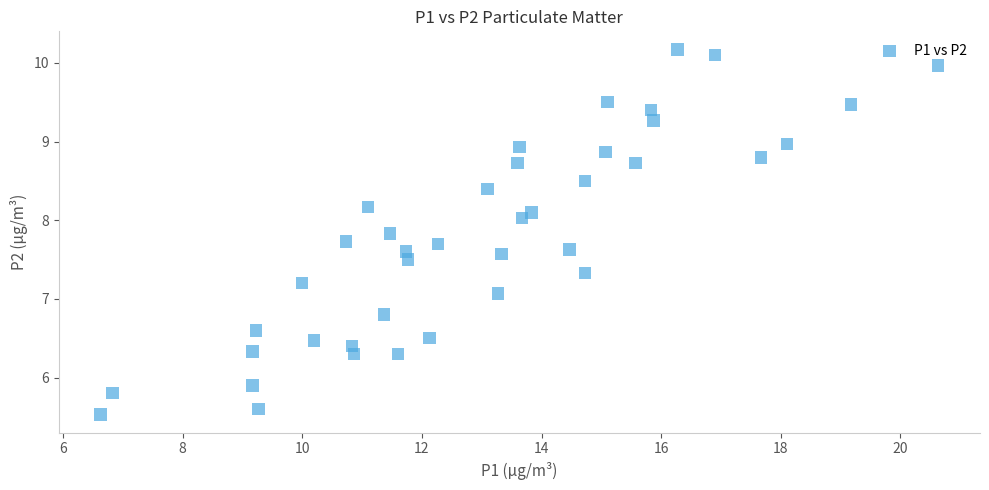

What is the range of Y values (max minus min)?

4.6